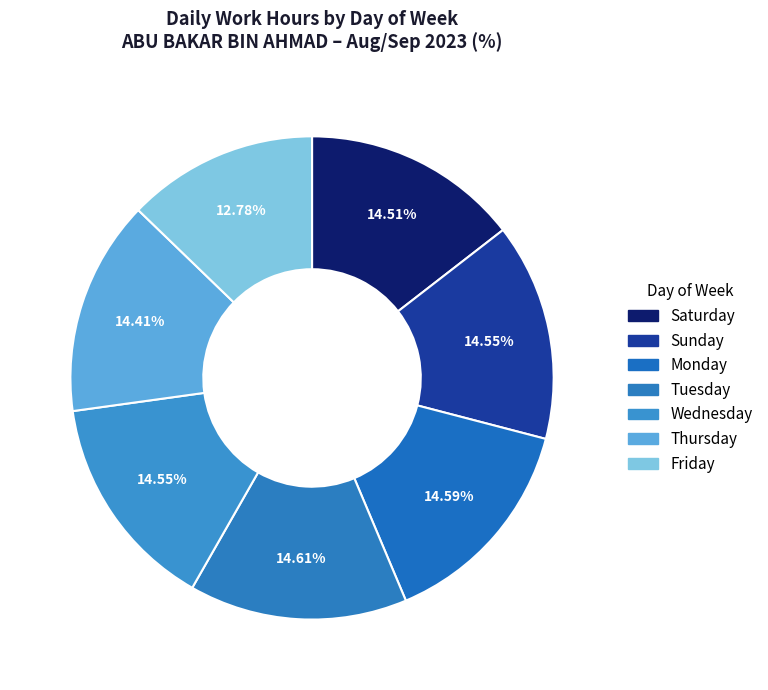

What is the smallest slice in the pie chart?

Friday